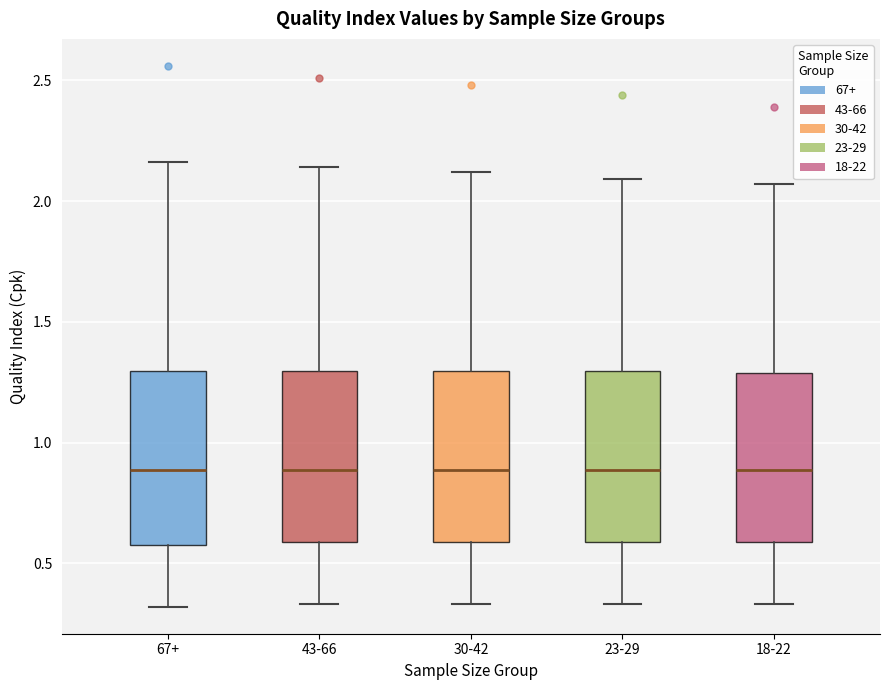

Reading left to right, transcribe this box plot: for each box, give where its median line is, the range the box spans, and where its two whiskers end, as read against the y-axis. The values are not printed on the chart, so give them approximately, as read against the axis.

67+: median 0.90, box 0.60 to 1.30, whiskers 0.30 to 2.15
43-66: median 0.90, box 0.60 to 1.30, whiskers 0.35 to 2.15
30-42: median 0.90, box 0.60 to 1.30, whiskers 0.35 to 2.10
23-29: median 0.90, box 0.60 to 1.30, whiskers 0.35 to 2.10
18-22: median 0.90, box 0.60 to 1.30, whiskers 0.35 to 2.05